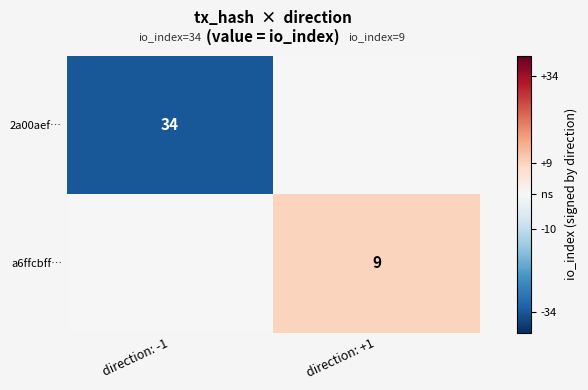

The 2a00aef… series shows 34 at direction: -1. True or false?

True